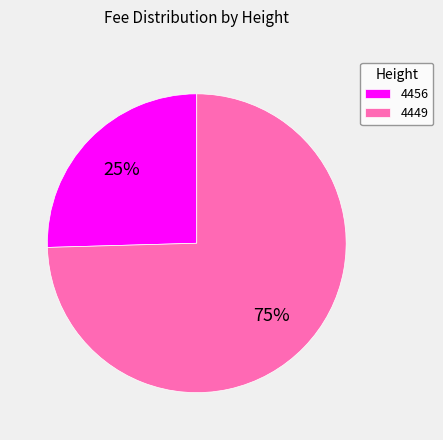

What percentage is the 4456 slice, to the nearest percent?

25%